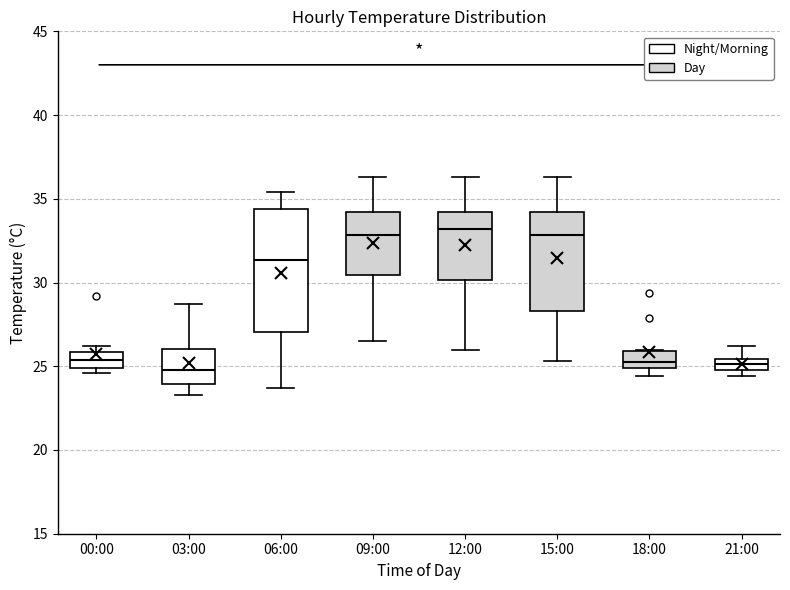

Which box is the tallest, from its lower edge to its upper edge?

06:00